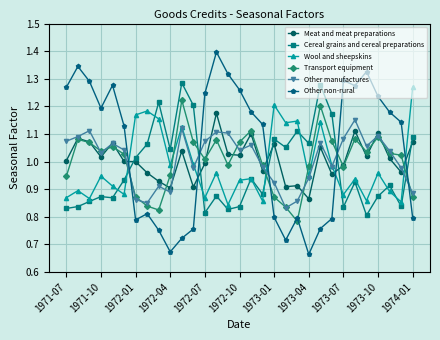

At how many categories does at least one series exceed 1?

31